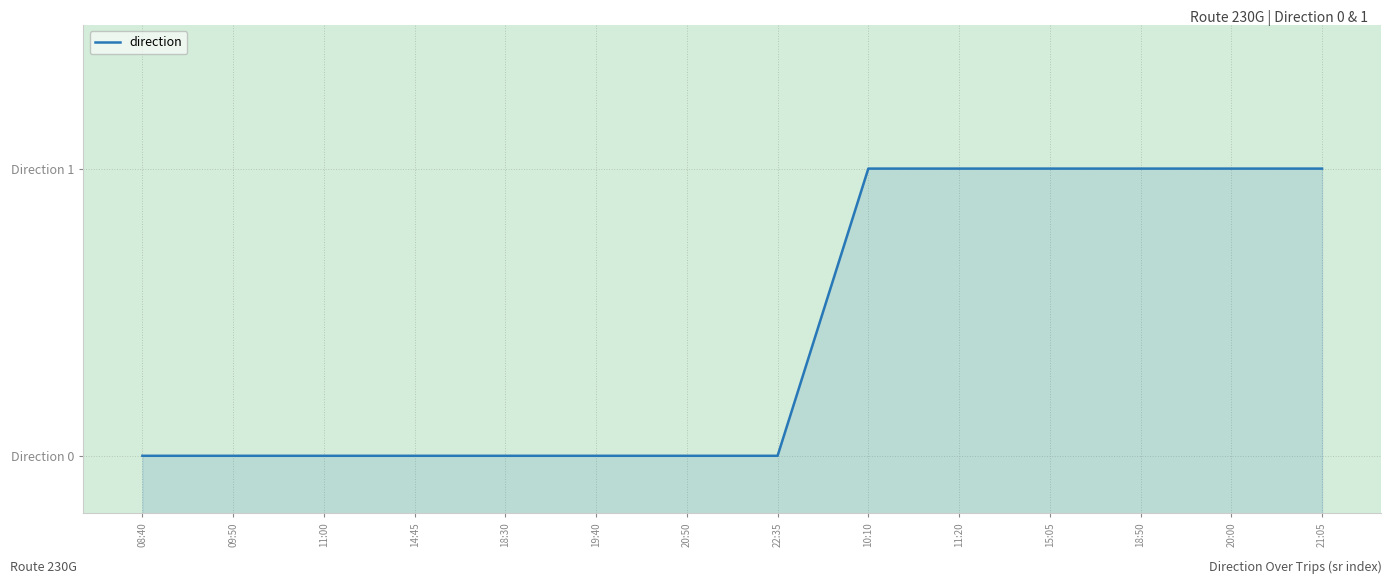

How many data points are above 0?

6